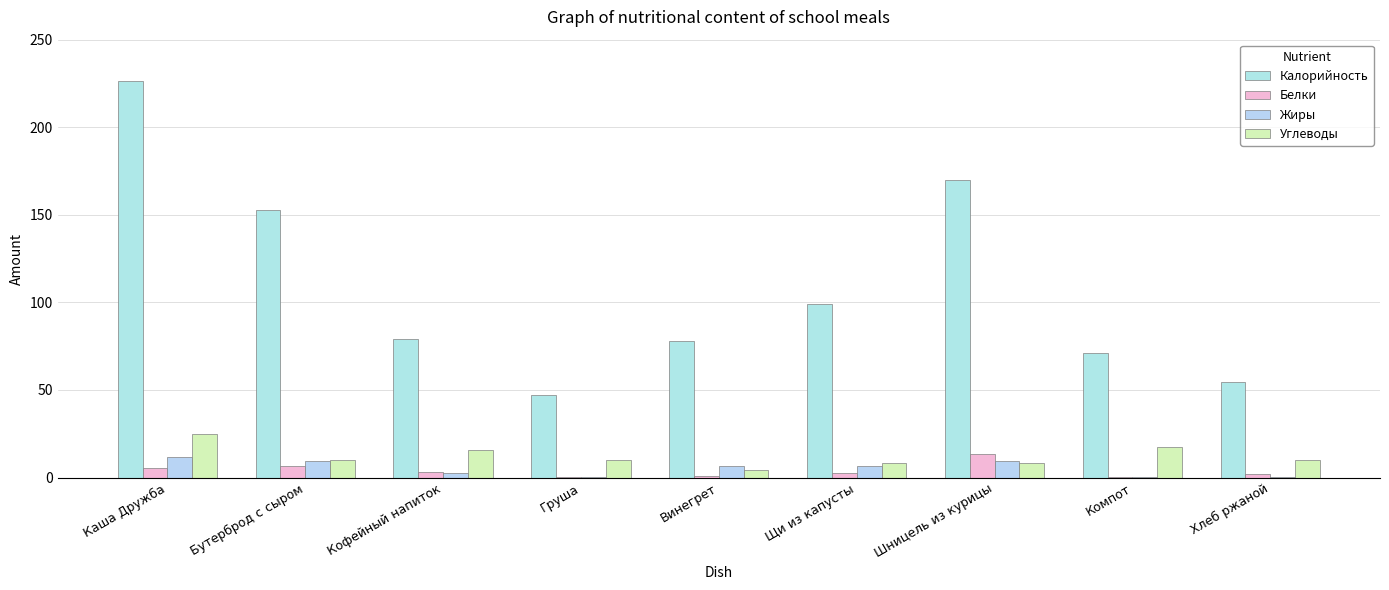

What are all the series names shown in the legend?

Калорийность, Белки, Жиры, Углеводы